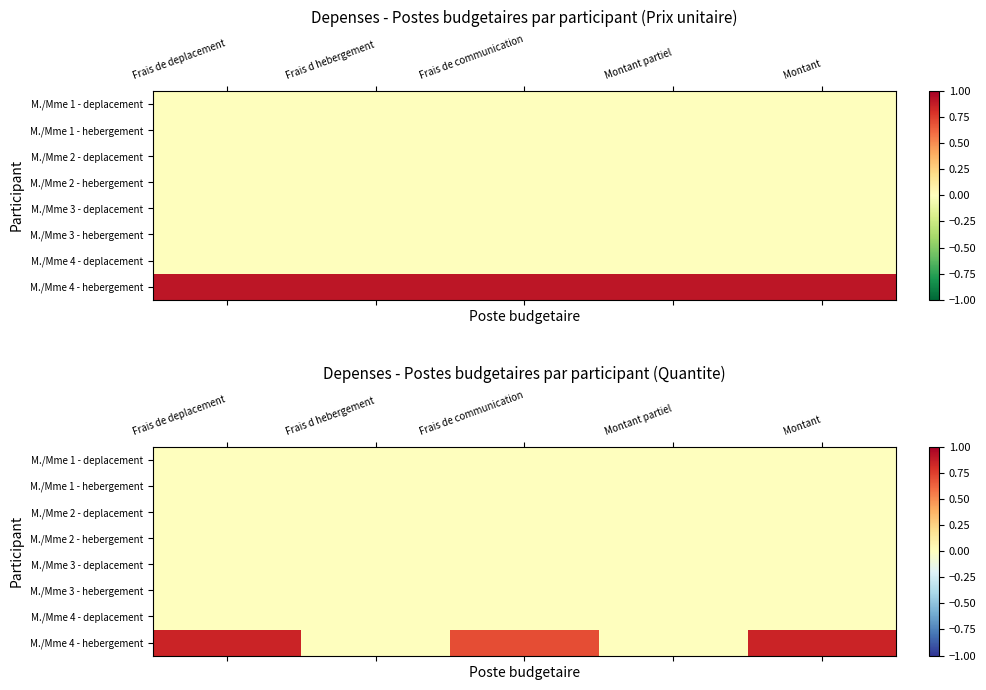

At which category is the sum across all series the highest?

Frais de deplacement